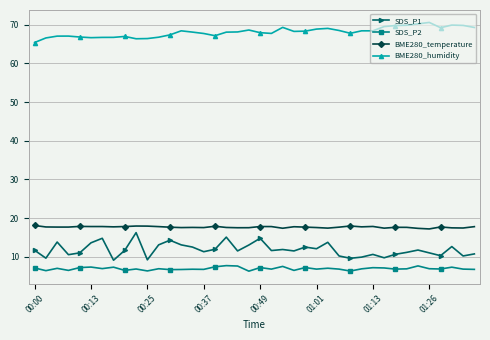

What is the value of the BME280_temperature point at the 34th from the left?

17.6